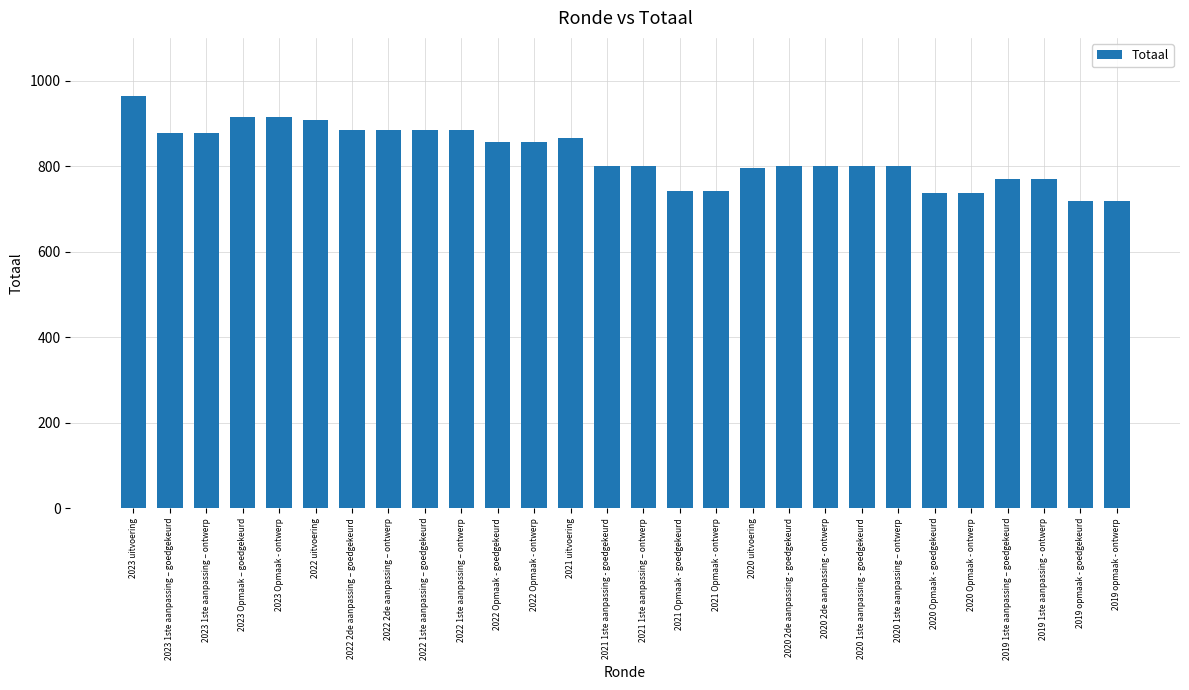

Reading left to right, what are all the values shown in this chart?

2023 uitvoering=963	2023 1ste aanpassing – goedgekeurd=877	2023 1ste aanpassing – ontwerp=877	2023 Opmaak – goedgekeurd=915	2023 Opmaak - ontwerp=915	2022 uitvoering=909	2022 2de aanpassing – goedgekeurd=885	2022 2de aanpassing – ontwerp=885	2022 1ste aanpassing – goedgekeurd=885	2022 1ste aanpassing – ontwerp=885	2022 Opmaak - goedgekeurd=856	2022 Opmaak - ontwerp=856	2021 uitvoering=866	2021 1ste aanpassing - goedgekeurd=801	2021 1ste aanpassing – ontwerp=801	2021 Opmaak - goedgekeurd=743	2021 Opmaak - ontwerp=743	2020 uitvoering=795	2020 2de aanpassing - goedgekeurd=801	2020 2de aanpassing - ontwerp=801	2020 1ste aanpassing - goedgekeurd=801	2020 1ste aanpassing – ontwerp=801	2020 Opmaak - goedgekeurd=738	2020 Opmaak - ontwerp=738	2019 1ste aanpassing – goedgekeurd=769	2019 1ste aanpassing - ontwerp=769	2019 opmaak - goedgekeurd=718	2019 opmaak - ontwerp=718